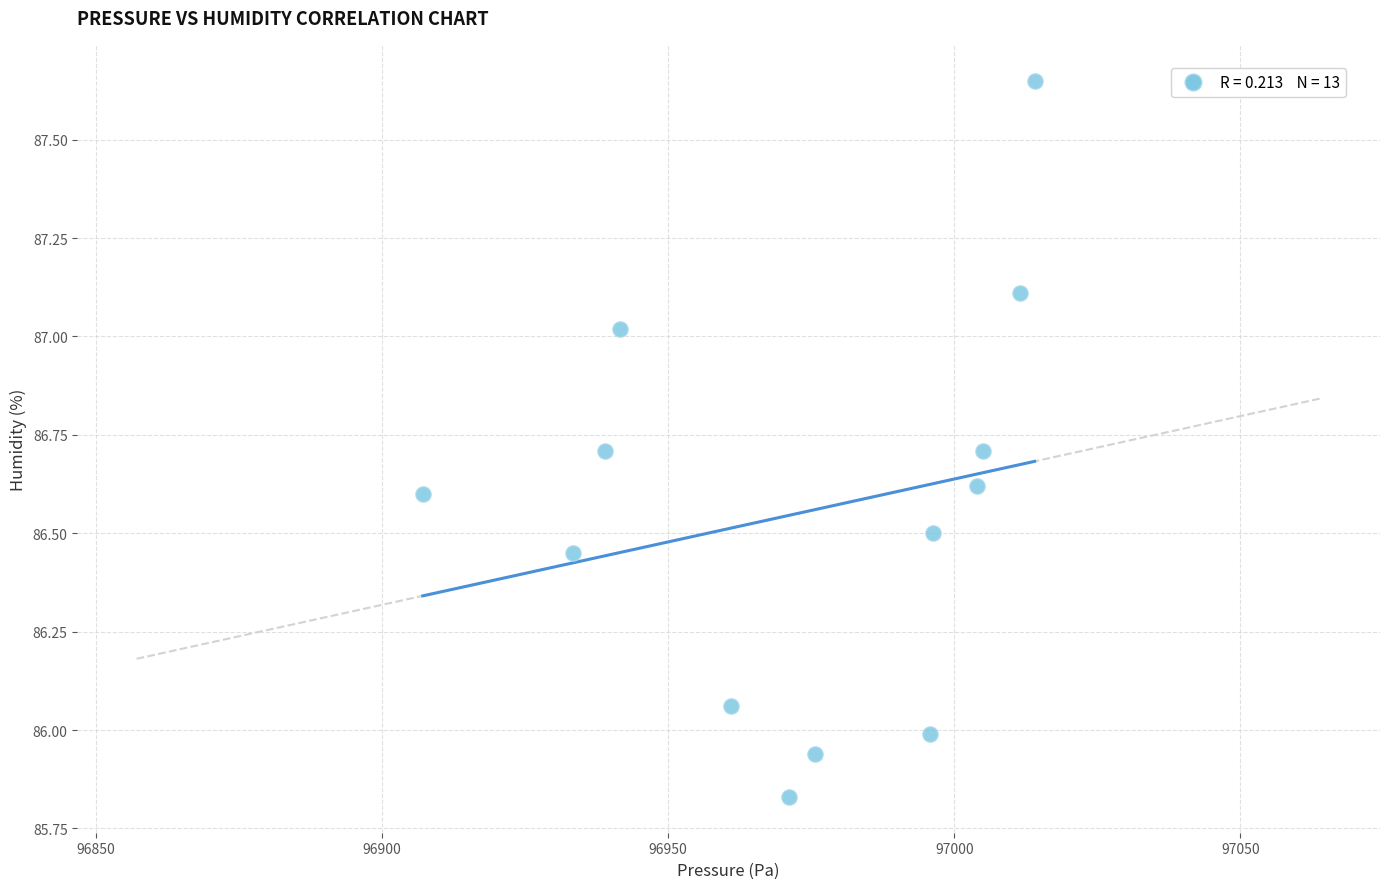

What is the range of Y values (max minus min)?

1.8